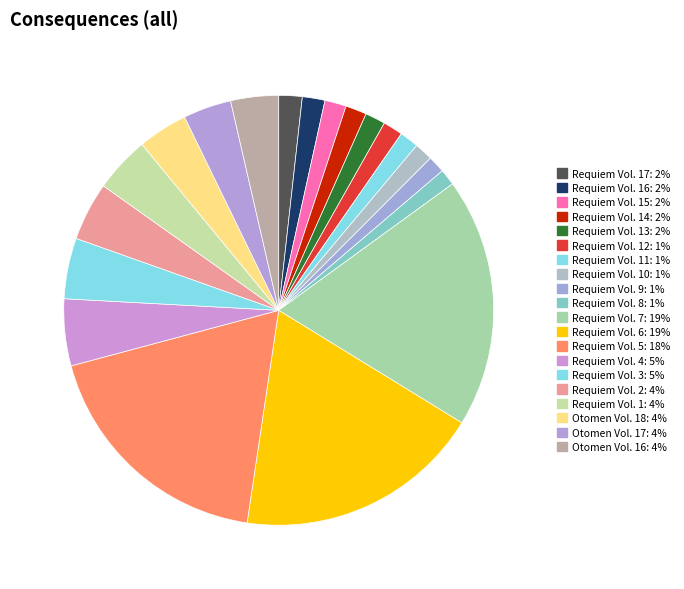

Count the number of slices in the pie.

20